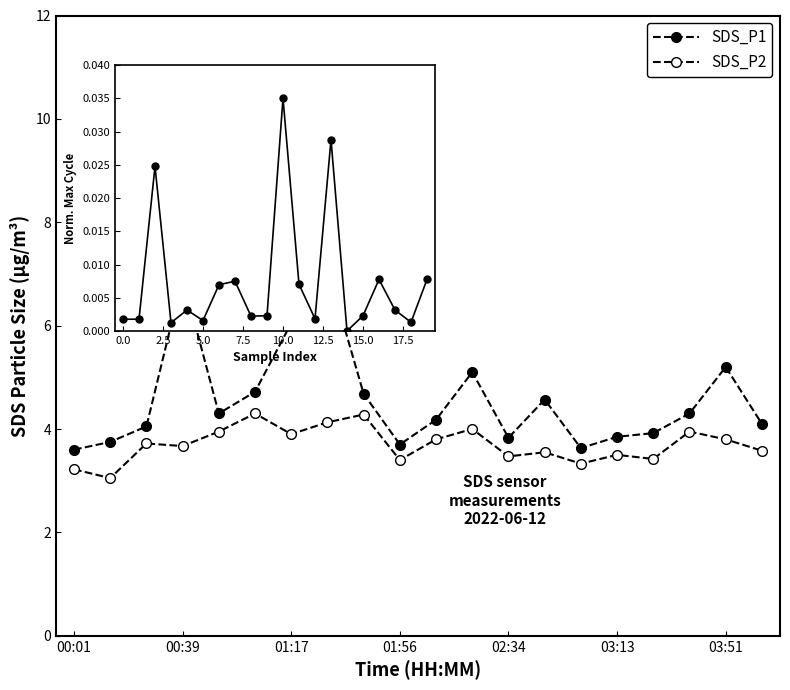

Does the chart display data point markers on the line(s)?

Yes